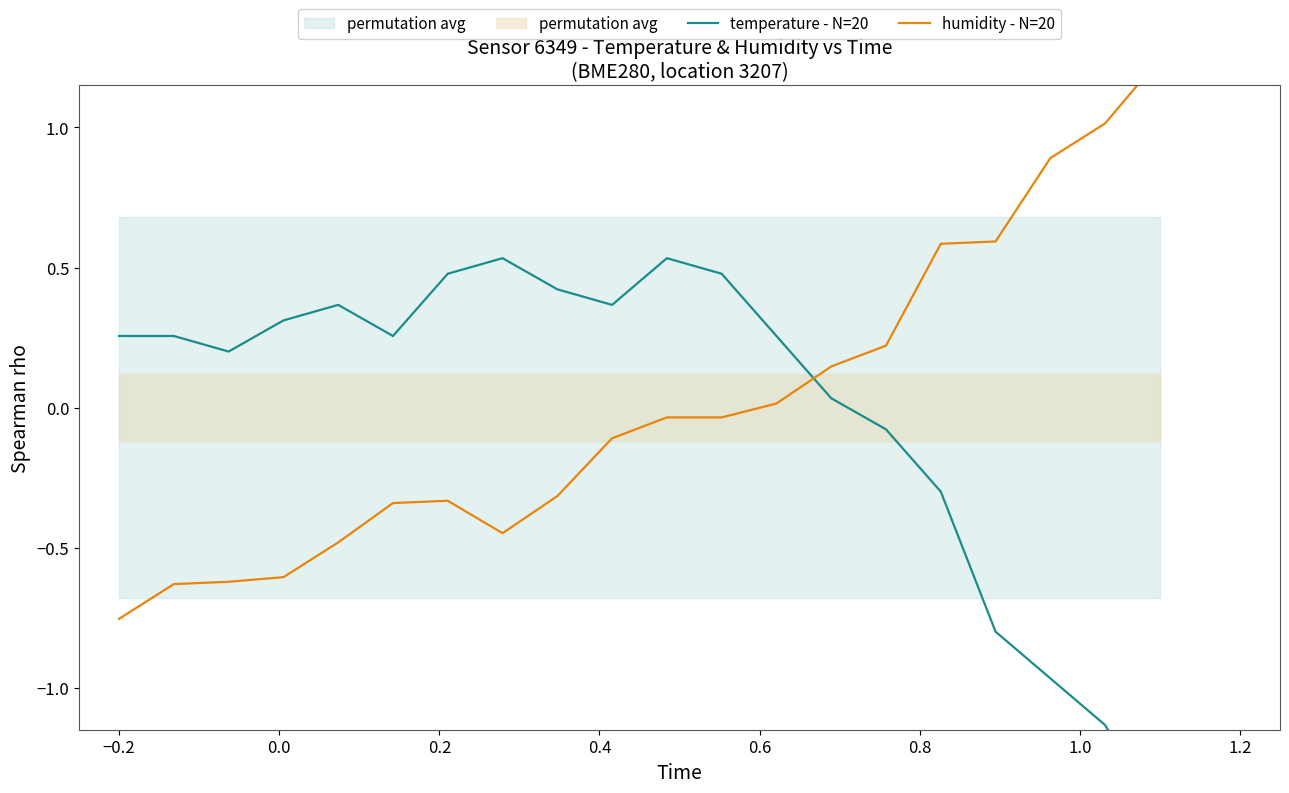

Is it true that humidity - N=20 equals 0.2 at 13?

False